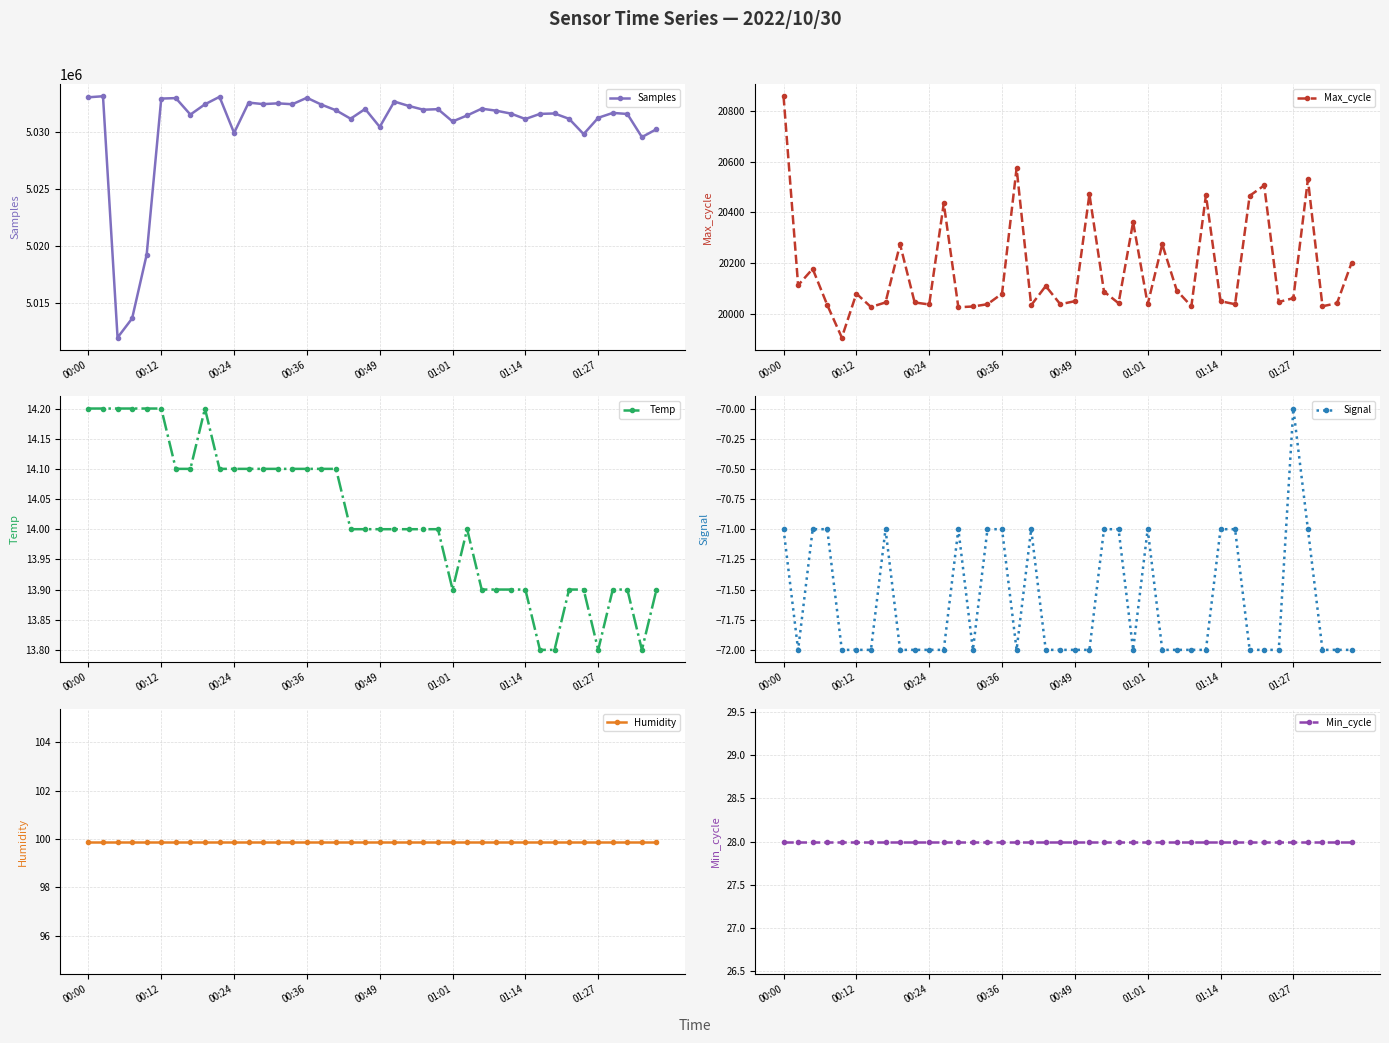

Does the chart display data point markers on the line(s)?

Yes